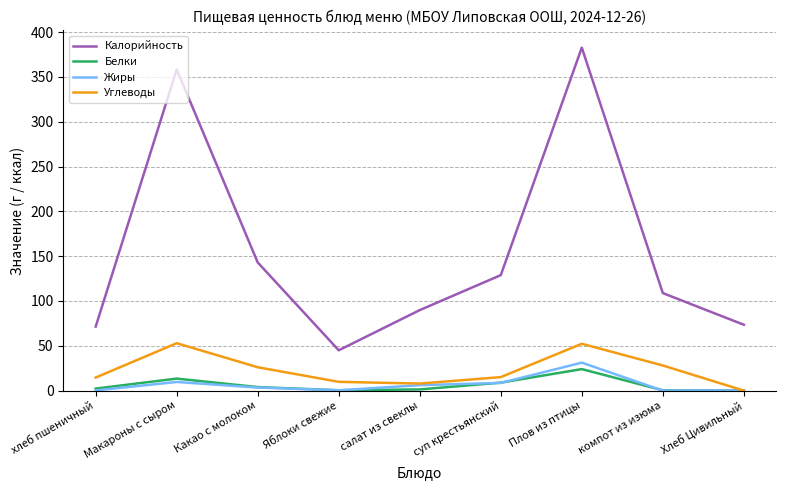

True or false: Калорийность and Жиры cross at least once.

False